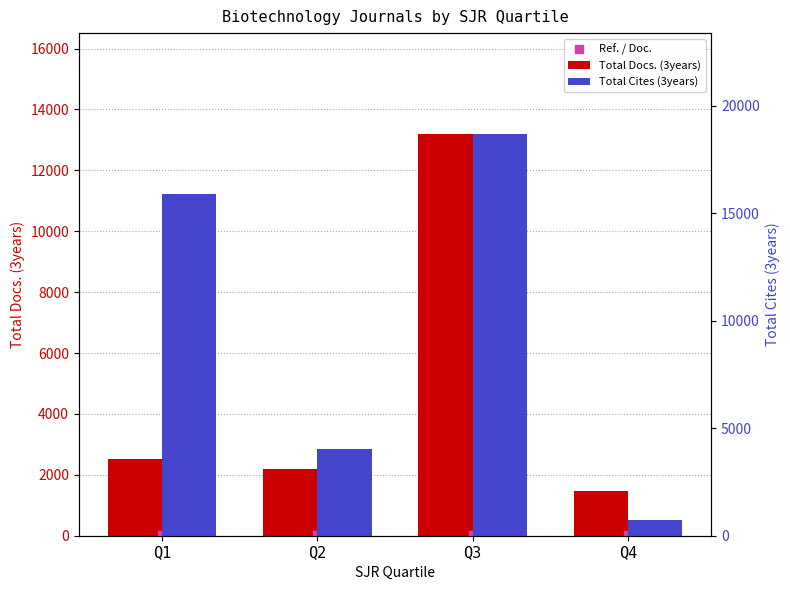

Is the value of Ref. / Doc. at Q4 greater than the value of Total Docs. (3years) at Q3?

No